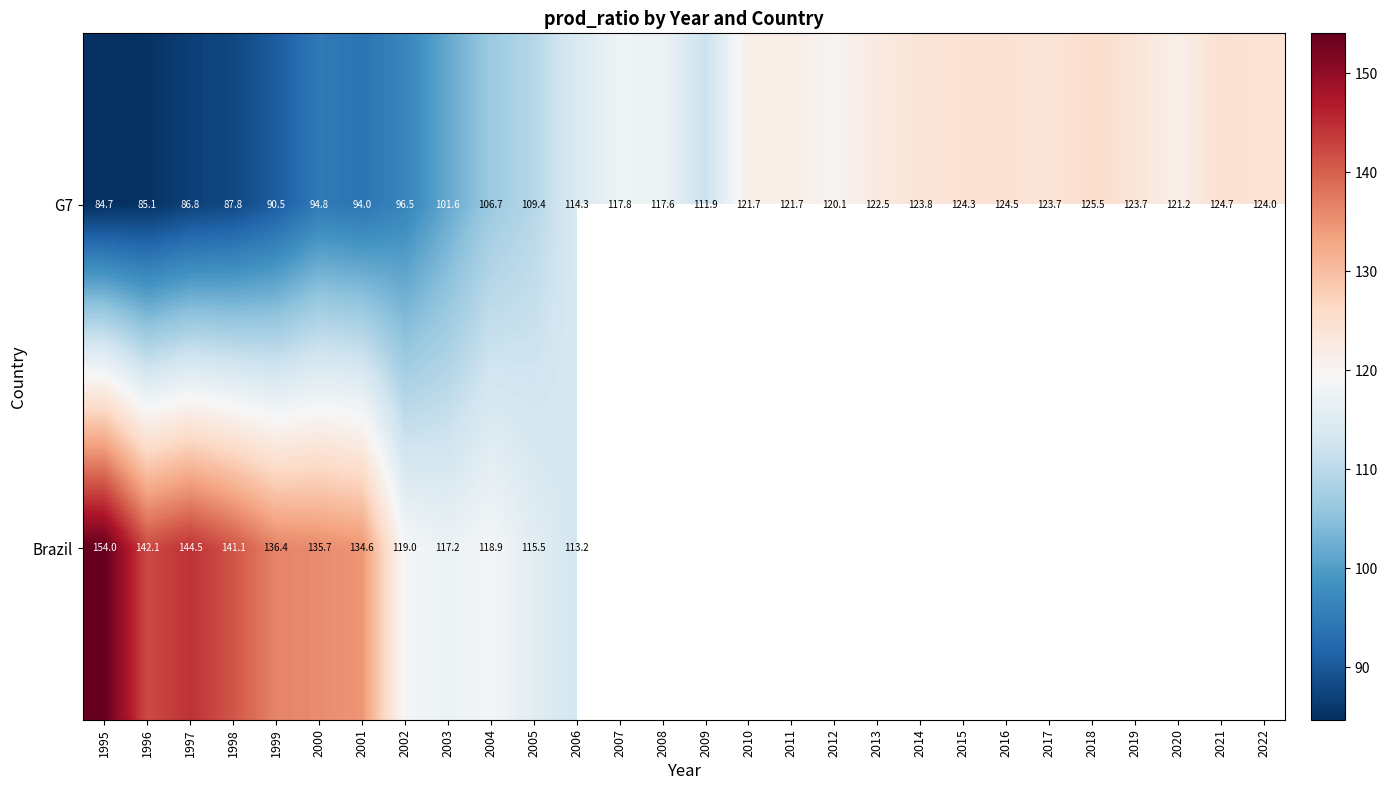

Is the value of G7 at 2013 greater than the value of Brazil at 1999?

No